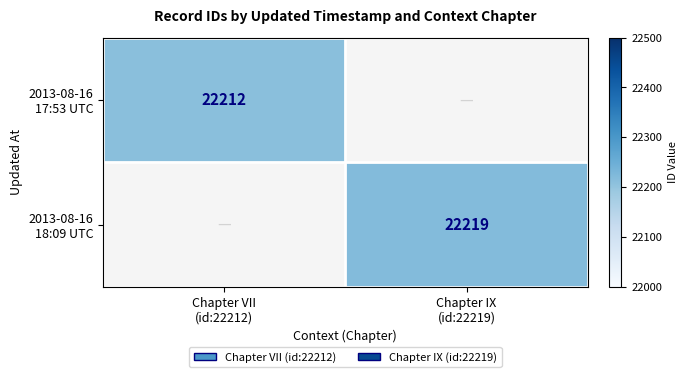

What value does the 2013-08-16 18:09 UTC series have at Chapter IX (id:22219)?

22219.0